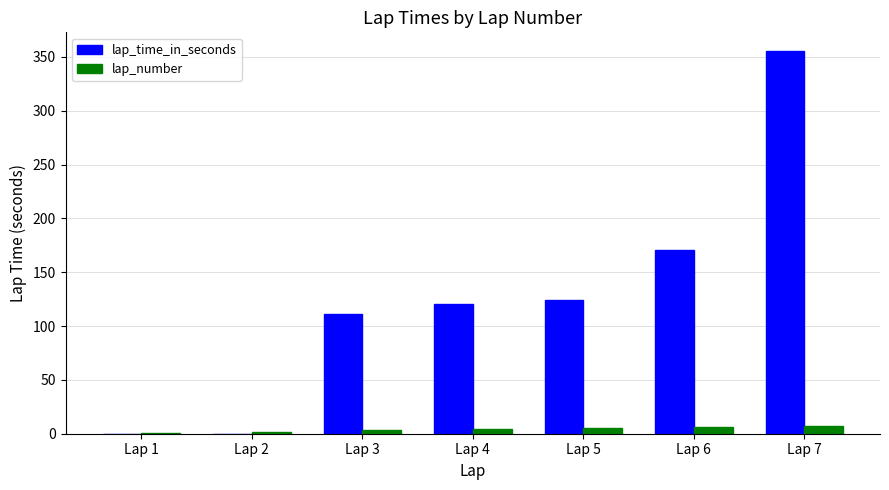

Which series has the largest range (max minus min)?

lap_time_in_seconds